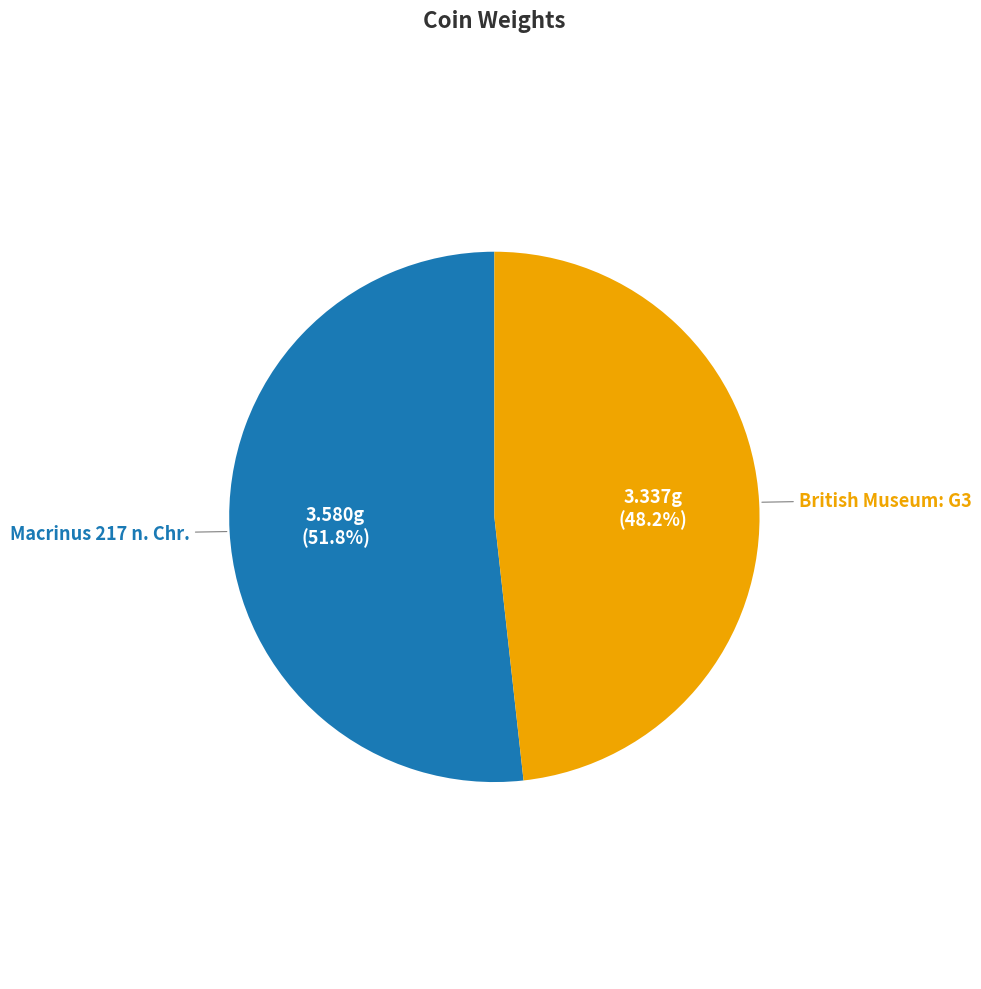

True or false: Macrinus 217 n. Chr. accounts for 52% of the total.

True